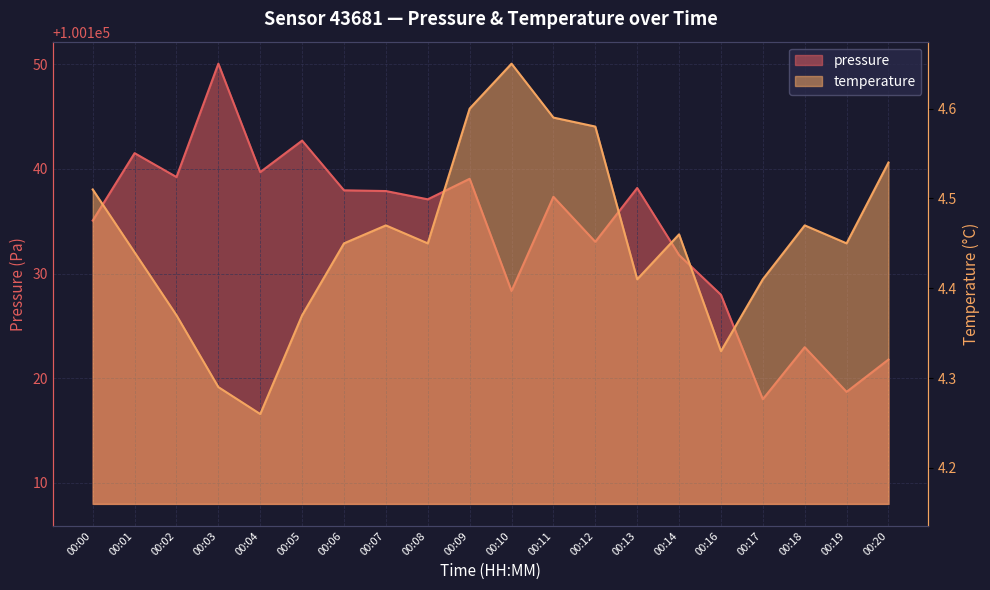

Between 00:06 and 00:10, which series saw the biggest shift?

pressure